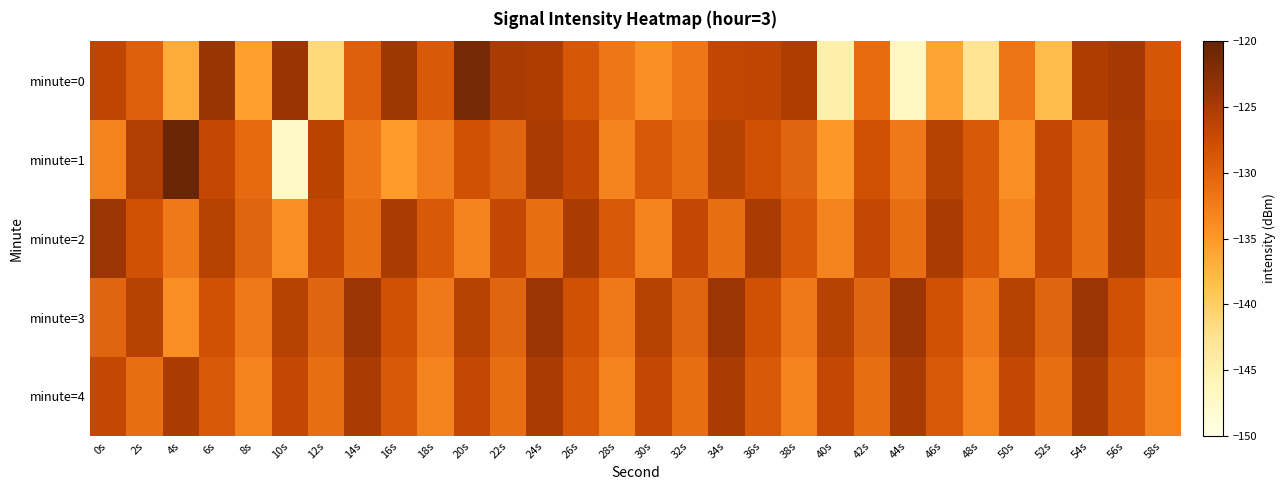

Which series has the largest range (max minus min)?

minute=1